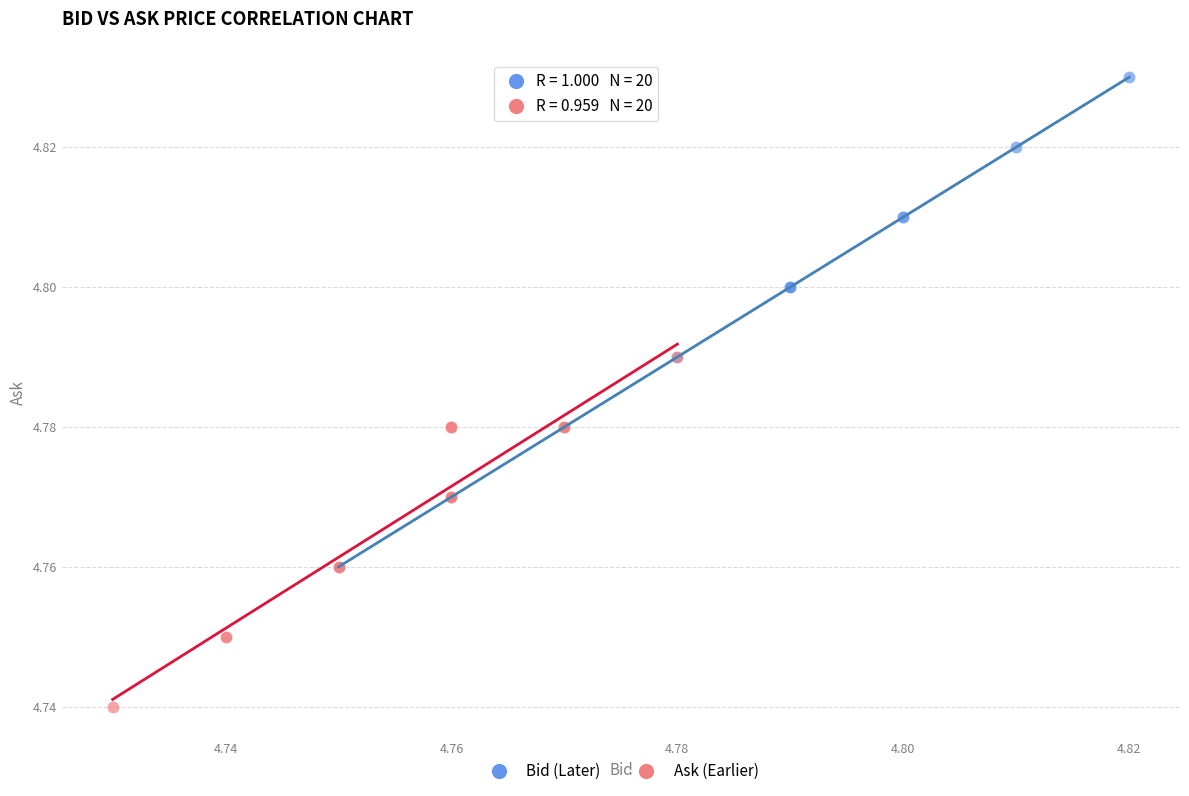

Which series has the widest spread of Y values?

Bid (Later)